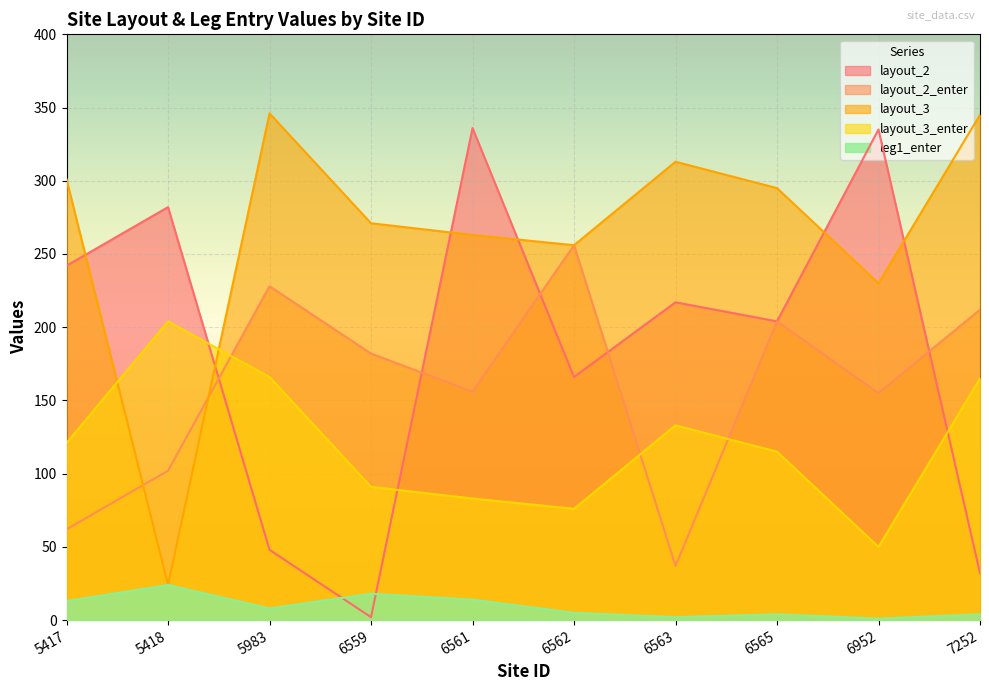

Where does the layout_2 series first go above 217?

5417